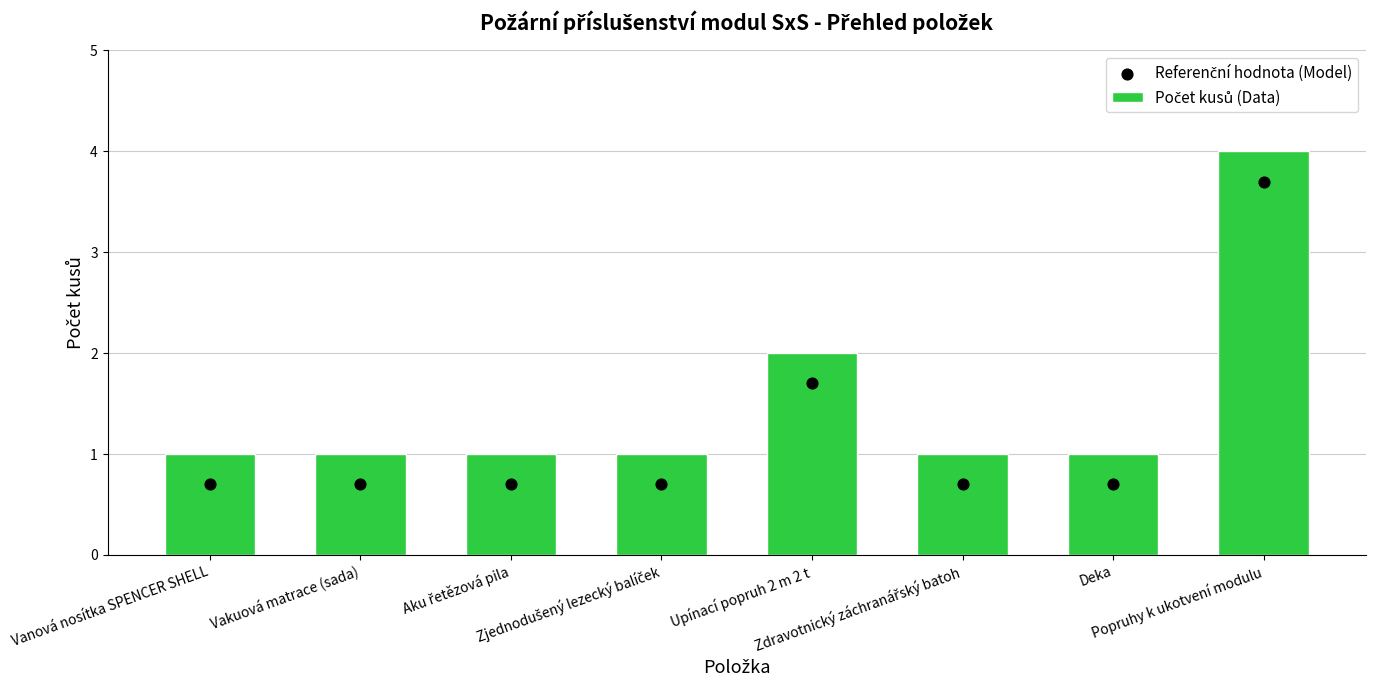

Which series has the widest spread of Y values?

Počet kusů (Data)